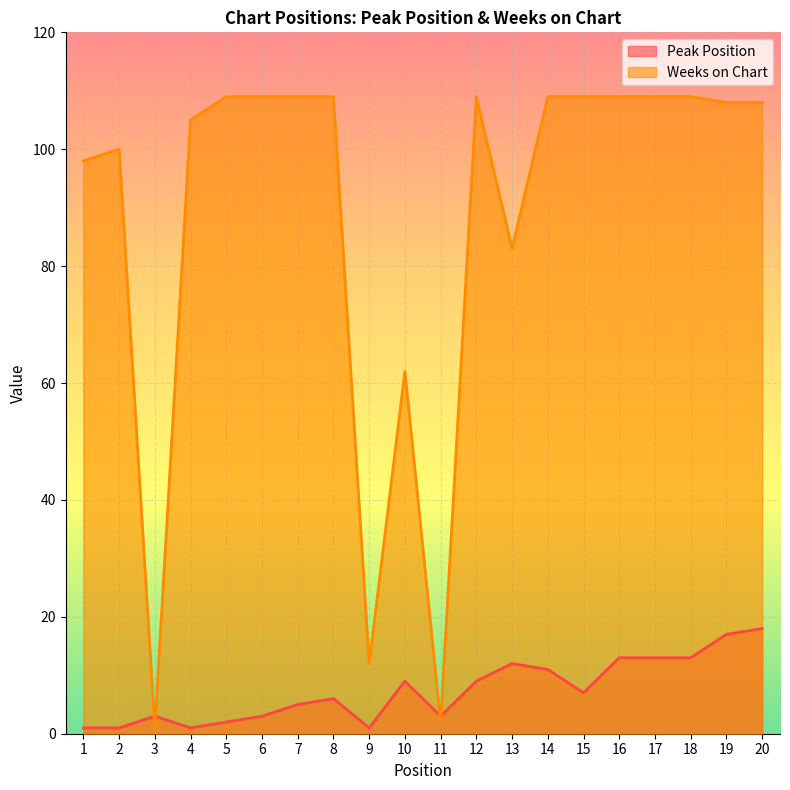

List the labels in order of Weeks on Chart value, smallest first.

3, 11, 9, 10, 13, 1, 2, 4, 19, 20, 5, 6, 7, 8, 12, 14, 15, 16, 17, 18